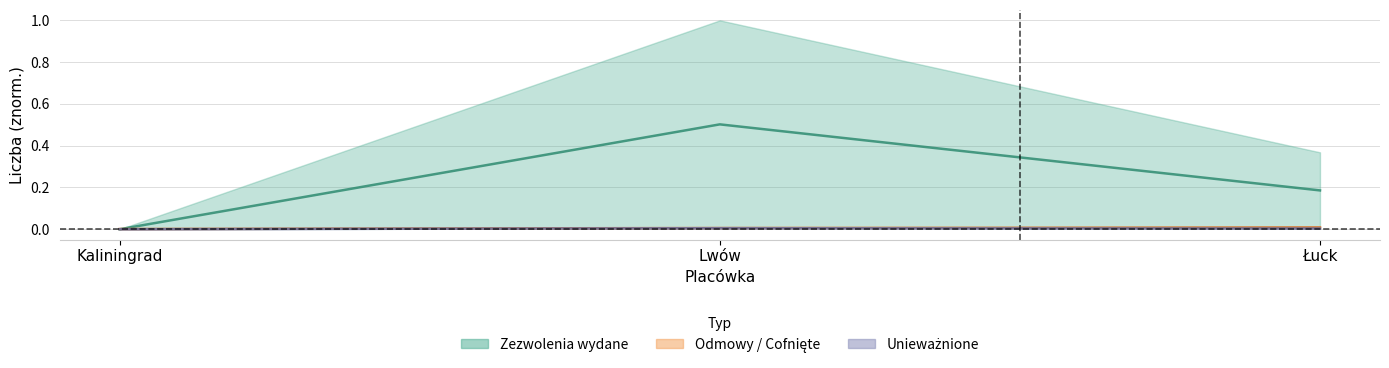

What is the label of the 3rd point from the left?

Łuck